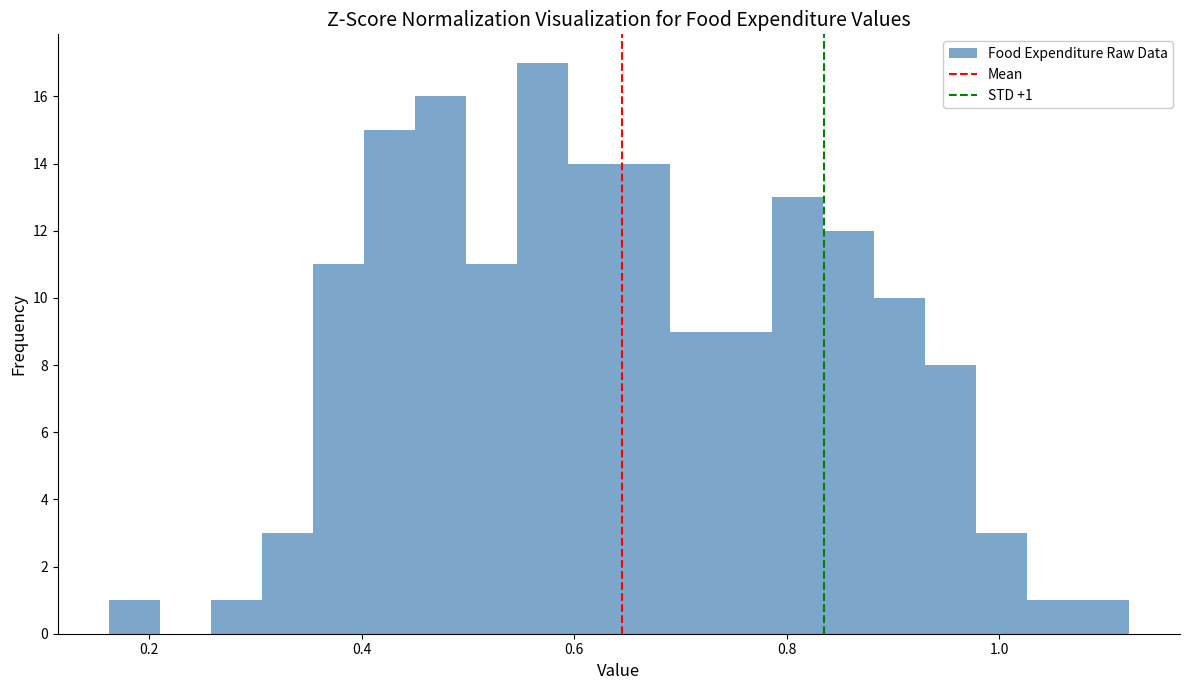

Read against the x-axis, roughly where is the centre of the tallest bar?

0.58